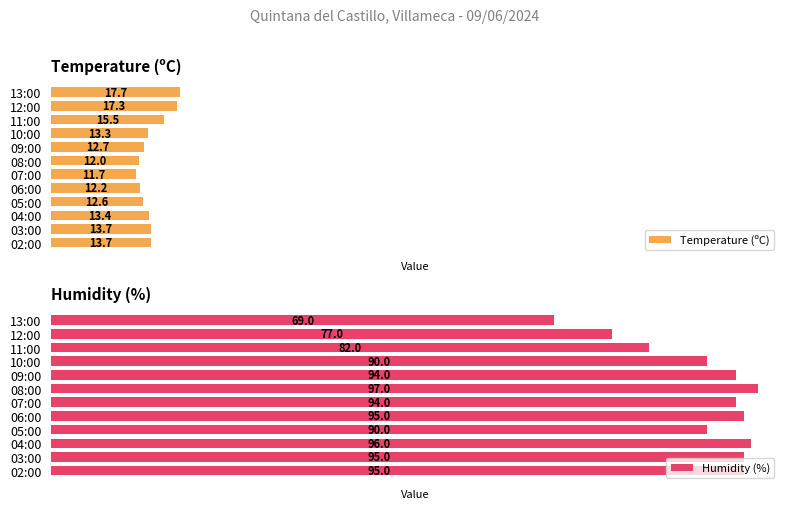

What is the minimum value shown in the chart?

11.7